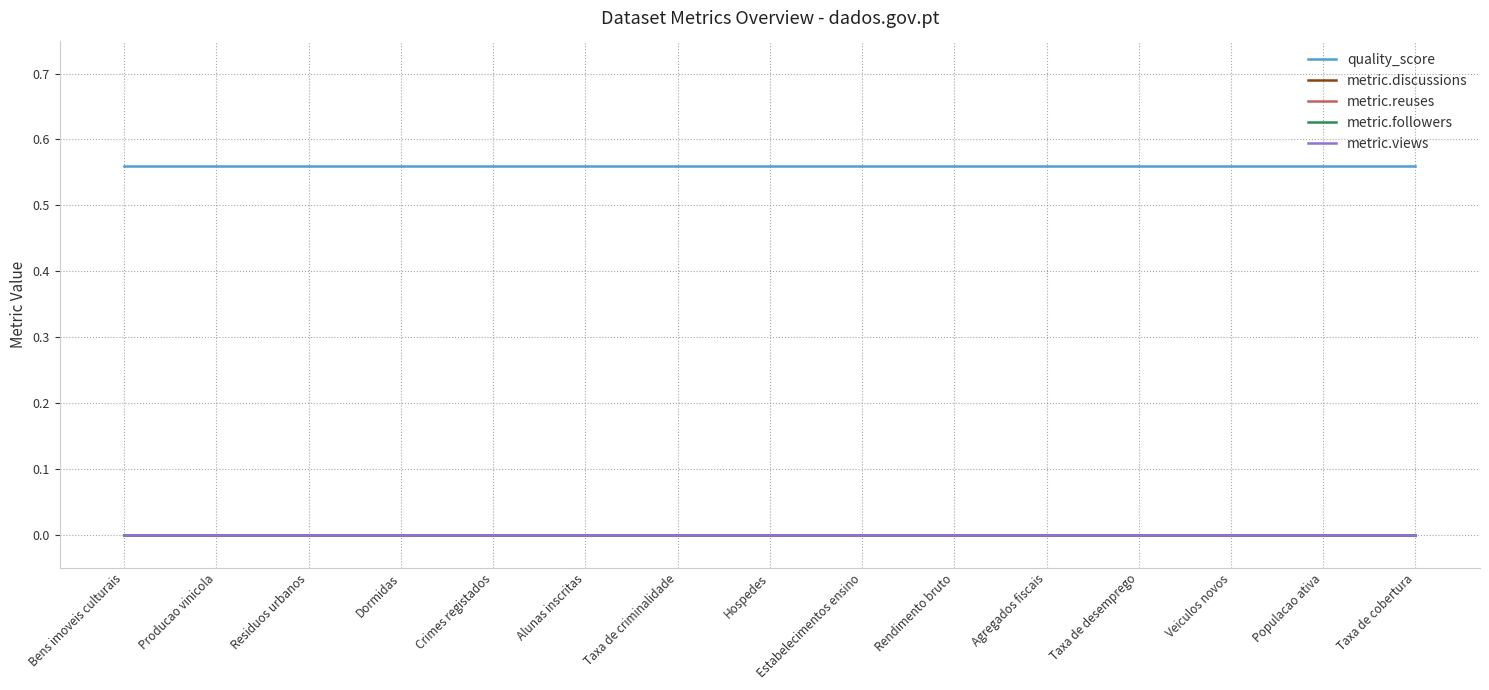

List the series in order of their peak value, highest first.

quality_score, metric.discussions, metric.reuses, metric.followers, metric.views